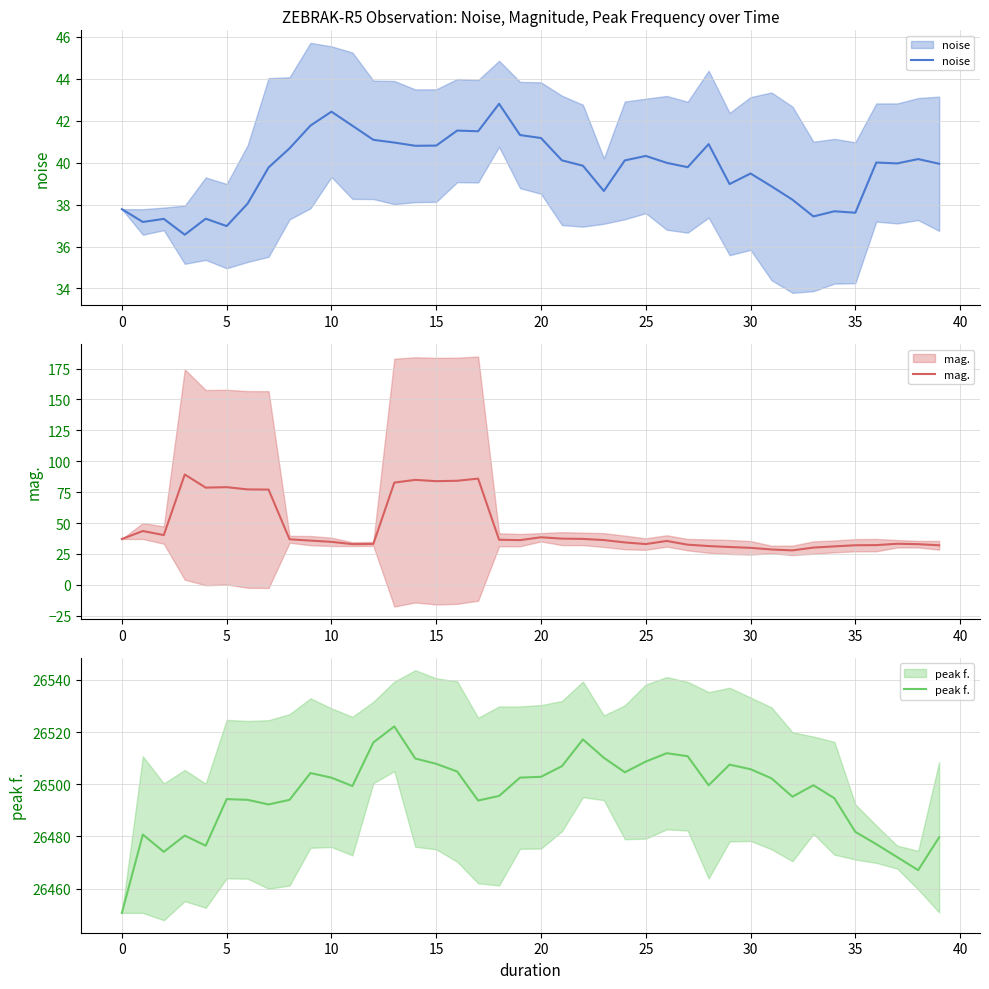

What is the difference between the mag. values at 17 and 14?

1.0